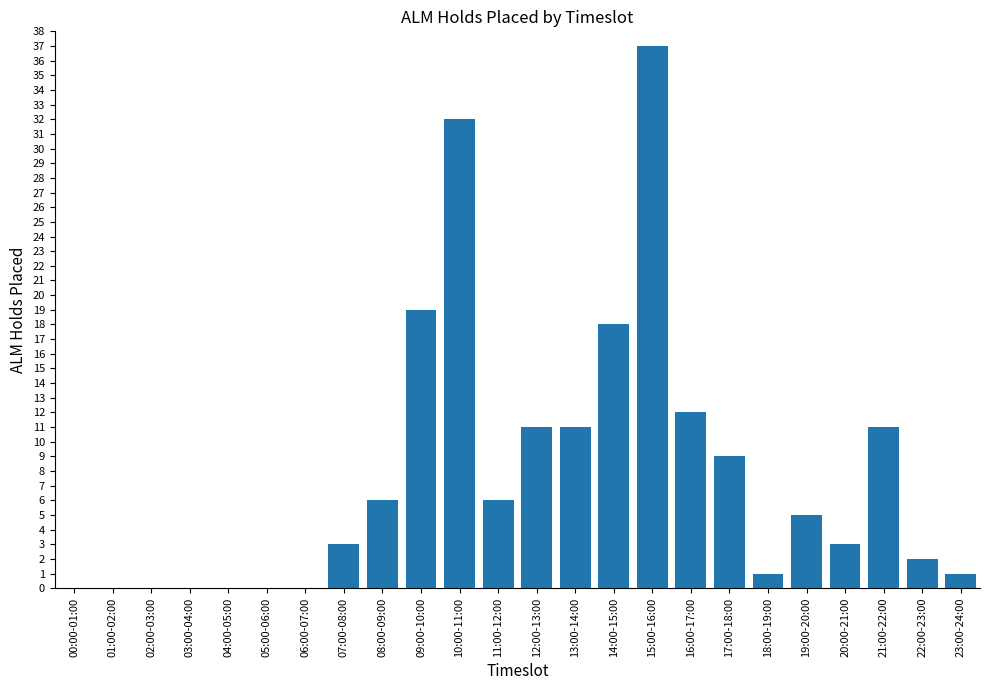

What is the change in value from 08:00-09:00 to 13:00-14:00?

+5